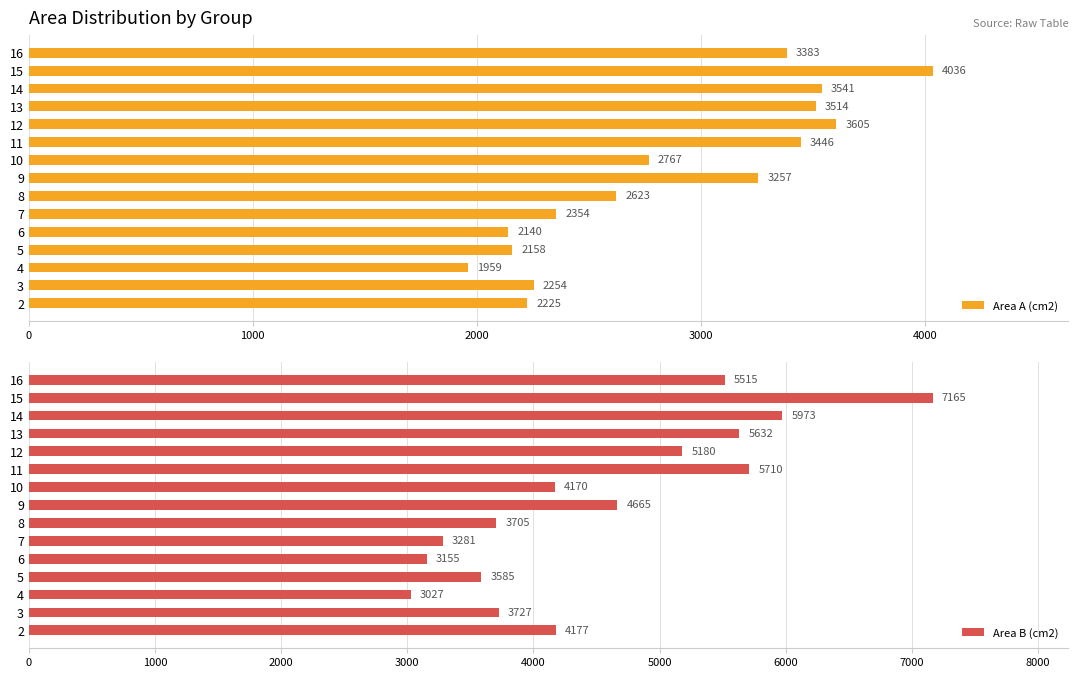

Is it true that Area A (cm2) equals 2767 at 10?

True